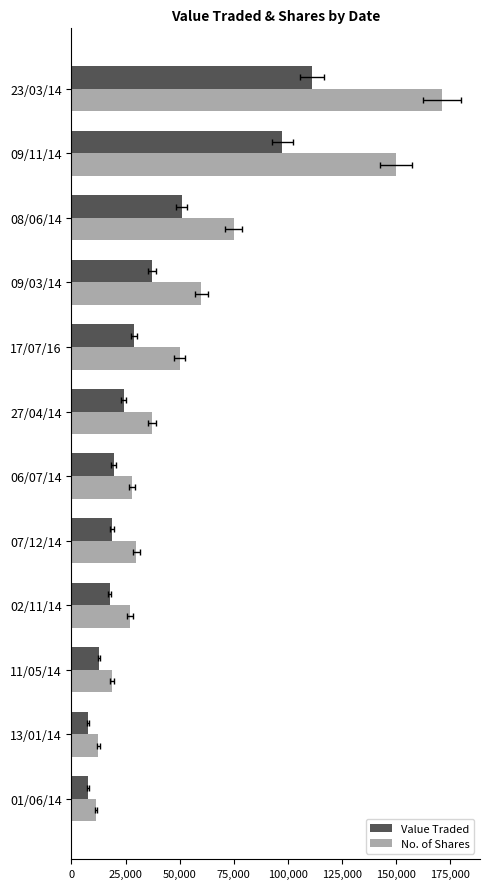

How many data points in Value Traded are less than 24114?

6